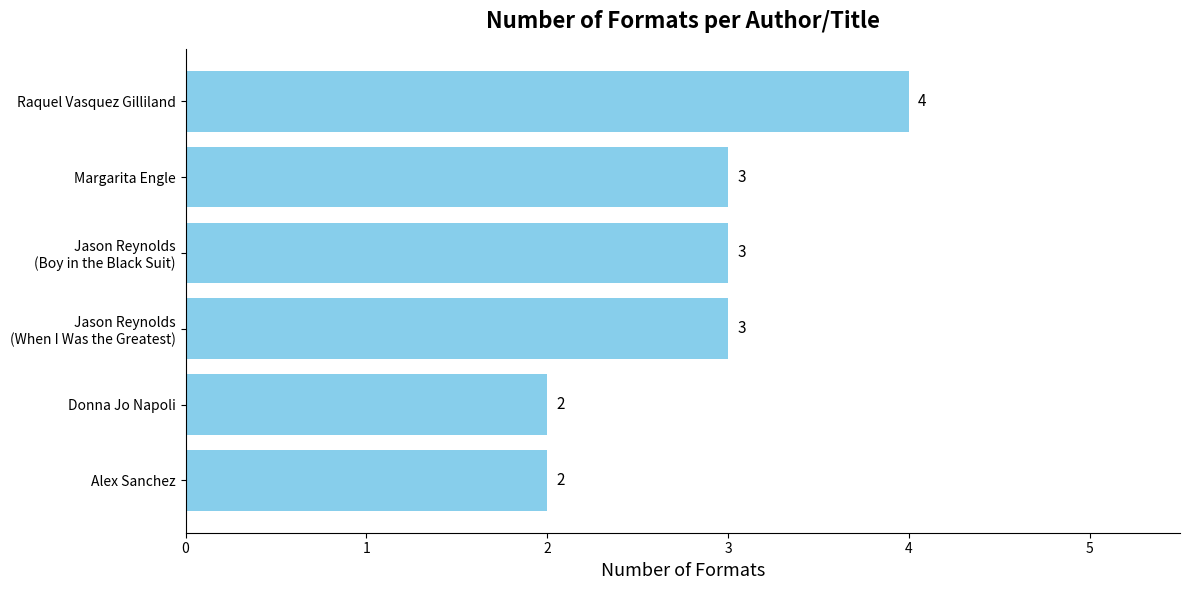

Reading top to bottom, transcribe all the data shown in this chart.

4	3	3	3	2	2